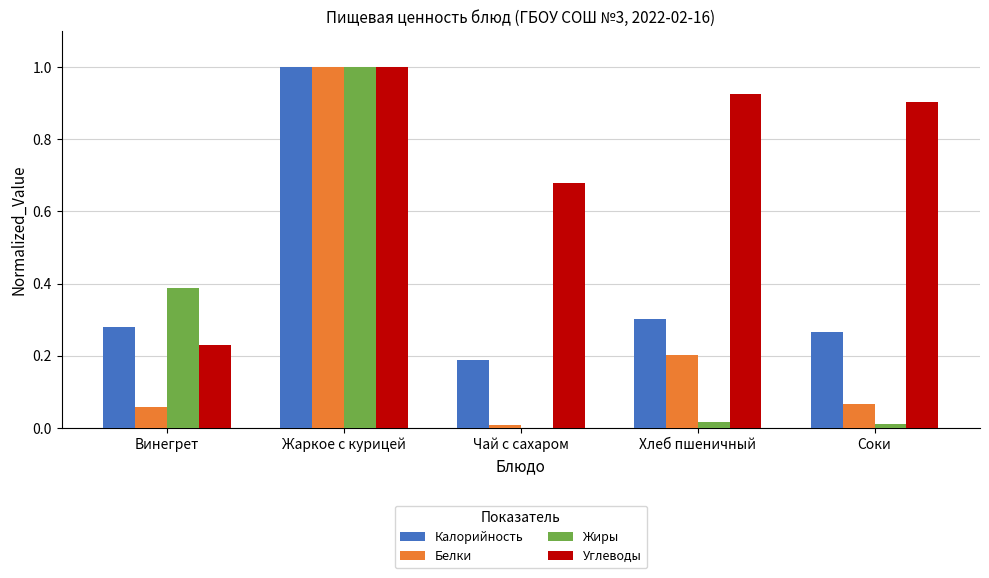

What is the sum of all Жиры values?

1.4